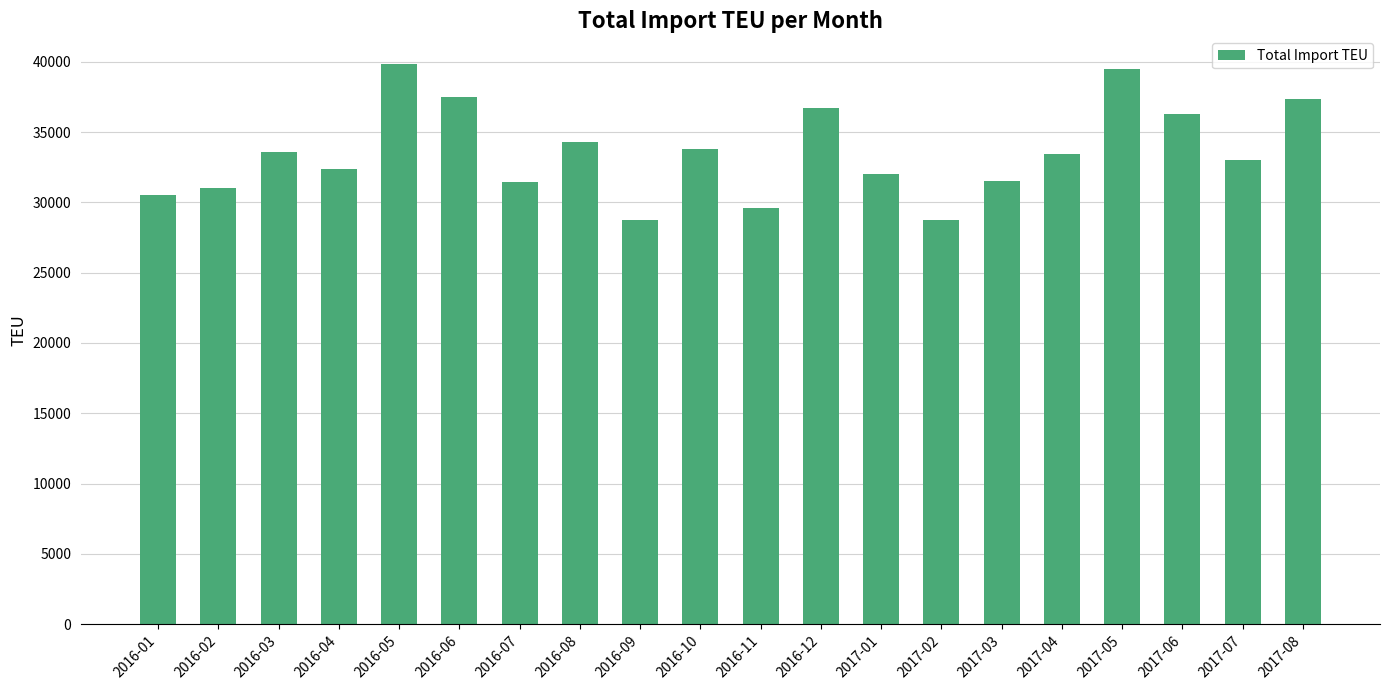

What is the sum of all values?

671182